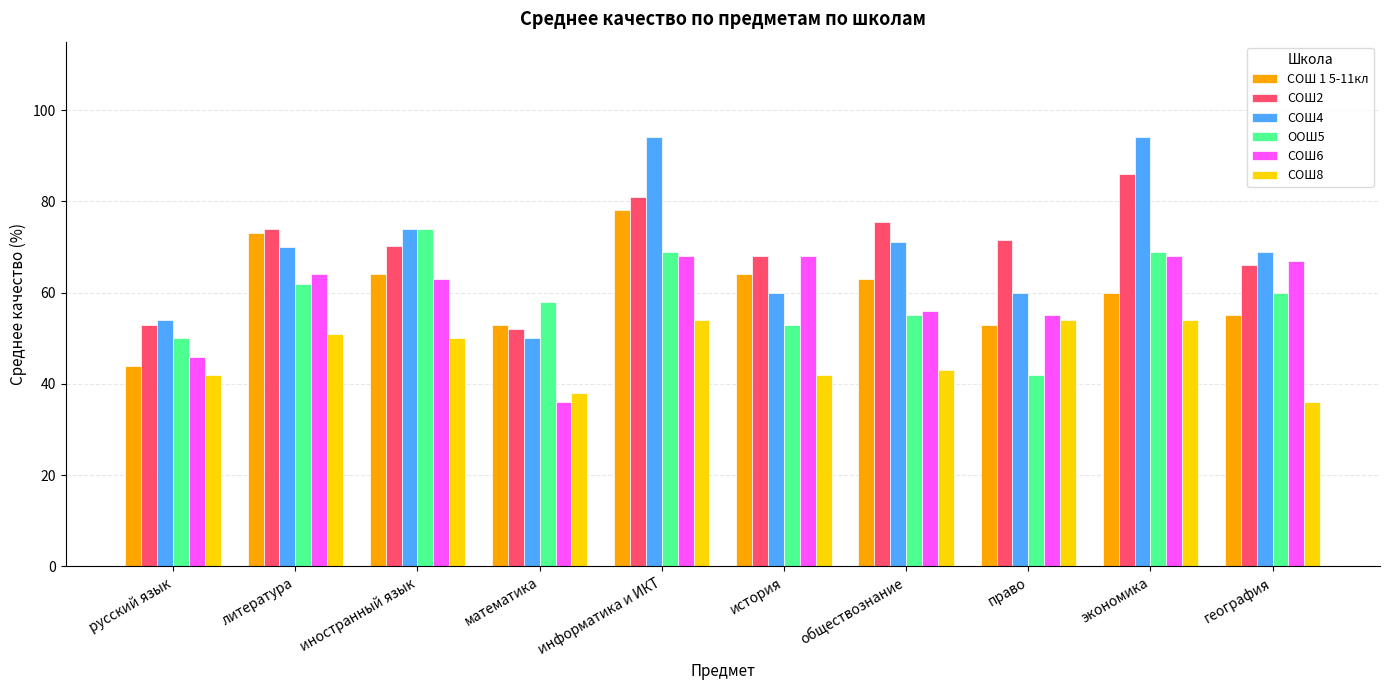

How many data points does each series have?

10